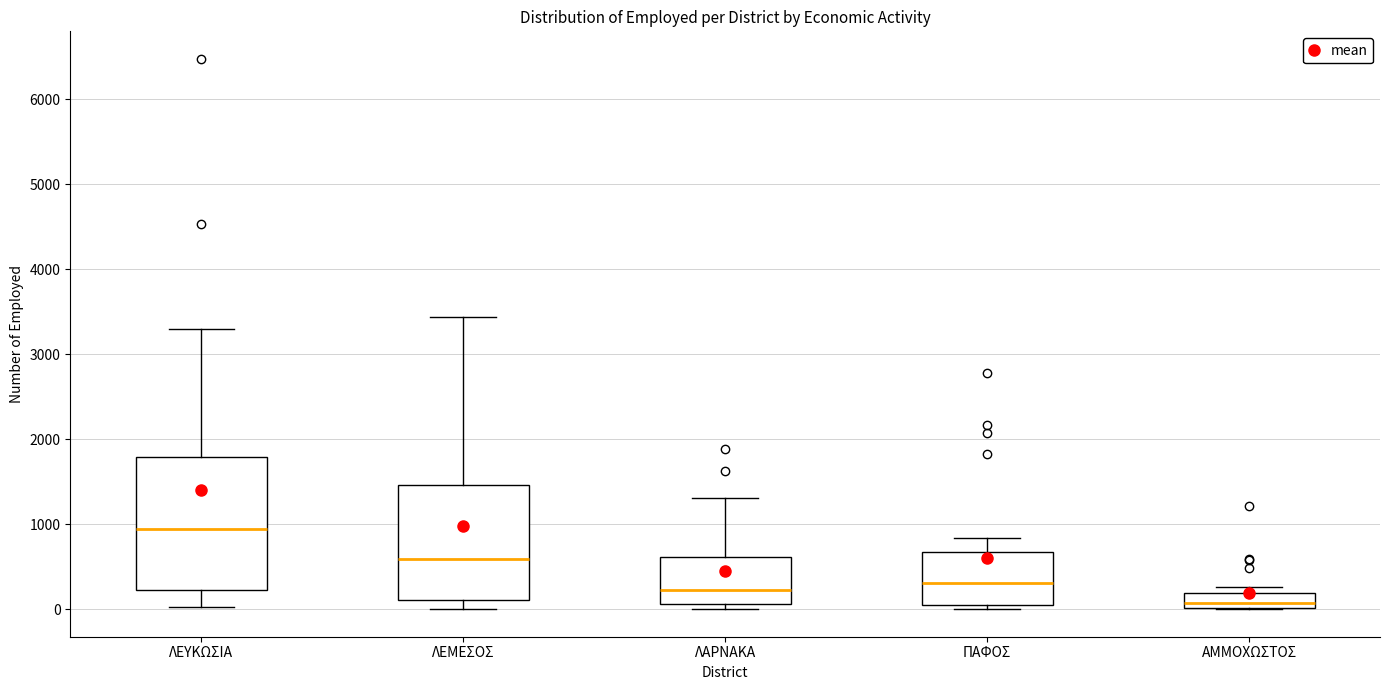

Where is the upper edge of the box for ΑΜΜΟΧΩΣΤΟΣ on the y-axis? The values are not printed on the chart, so give them approximately, as read against the axis.

200